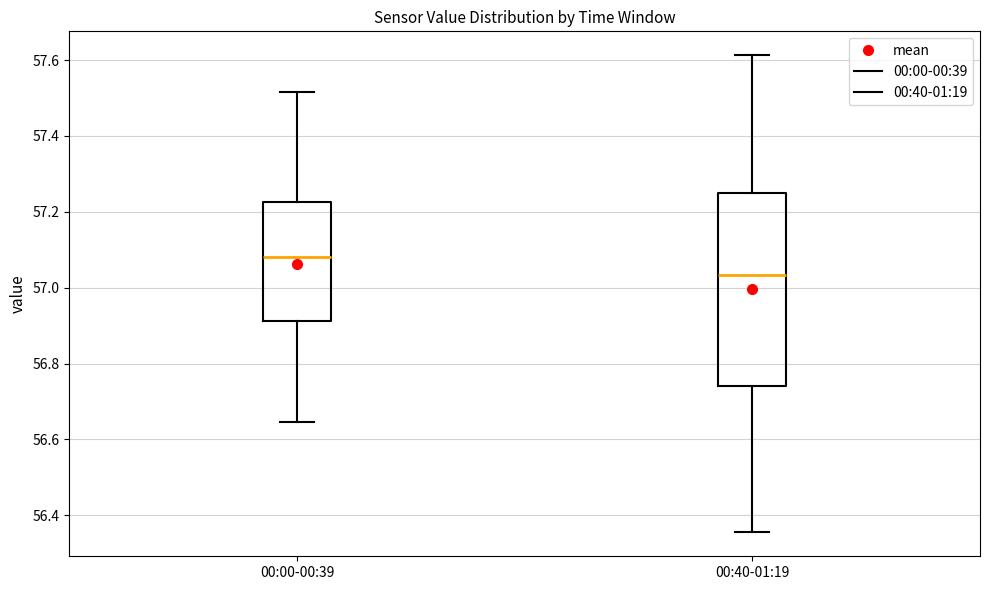

Which box has the highest median line?

00:00-00:39